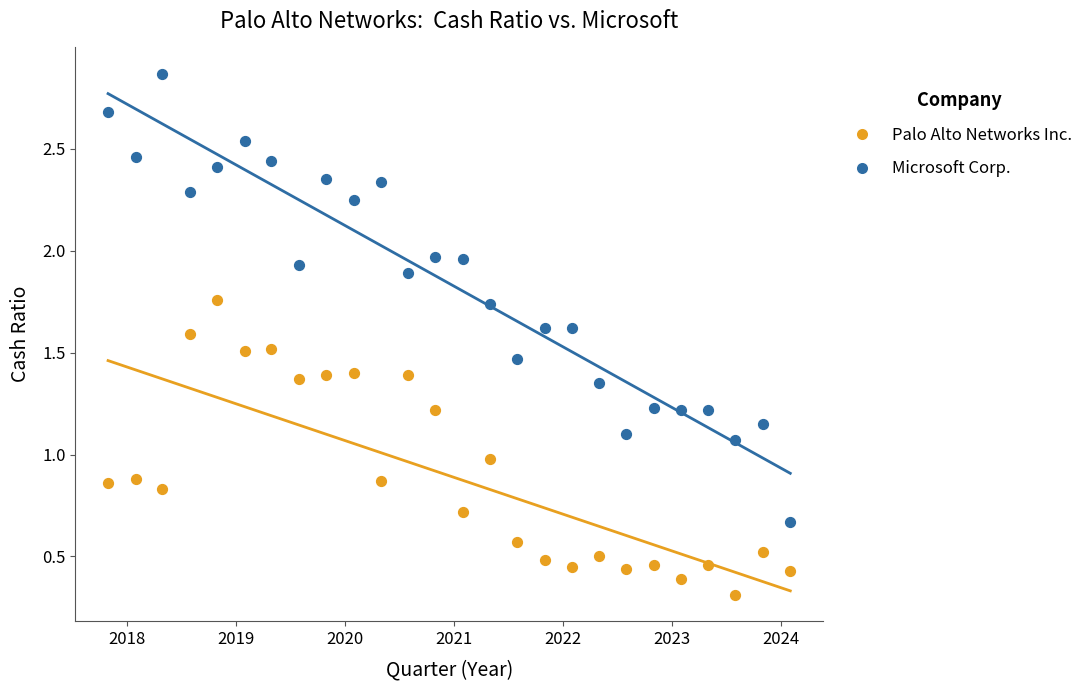

What are all the series names shown in the legend?

Palo Alto Networks Inc., Microsoft Corp.